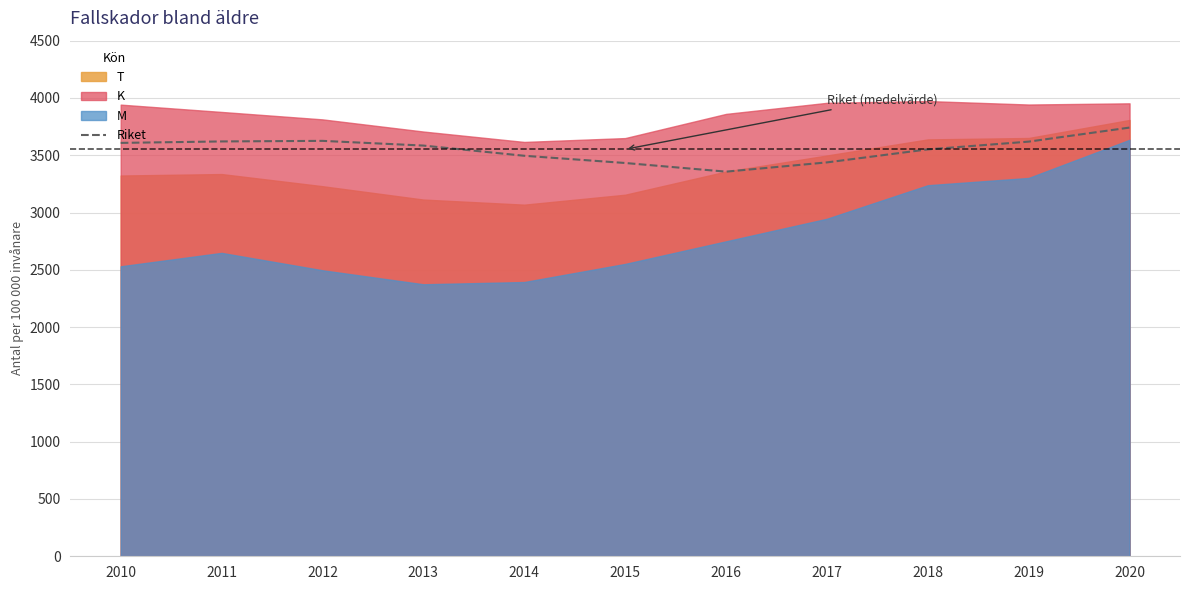

What is the sum of all values?

39072.1